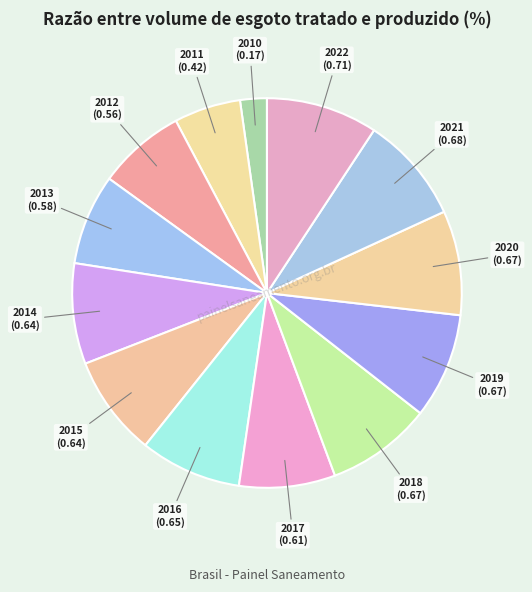

How many slices are in this pie chart?

13